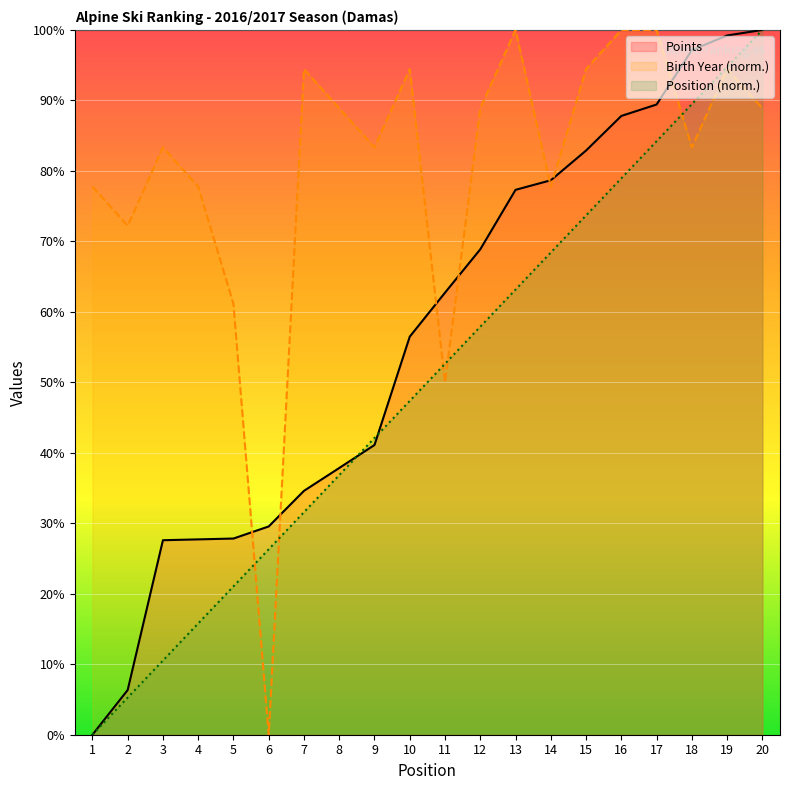

Reading left to right, extract all data points from this chart.

Points: 0.0	6.3	27.6	27.7	27.8	29.6	34.6	37.8	41.1	56.5	62.7	68.9	77.3	78.7	82.9	87.8	89.4	97.1	99.2	100.0
Birth Year: 77.8	72.2	83.3	77.8	61.1	0.0	94.4	88.9	83.3	94.4	50.0	88.9	100.0	77.8	94.4	100.0	100.0	83.3	94.4	88.9
Position: 0.0	5.3	10.5	15.8	21.1	26.3	31.6	36.8	42.1	47.4	52.6	57.9	63.2	68.4	73.7	78.9	84.2	89.5	94.7	100.0